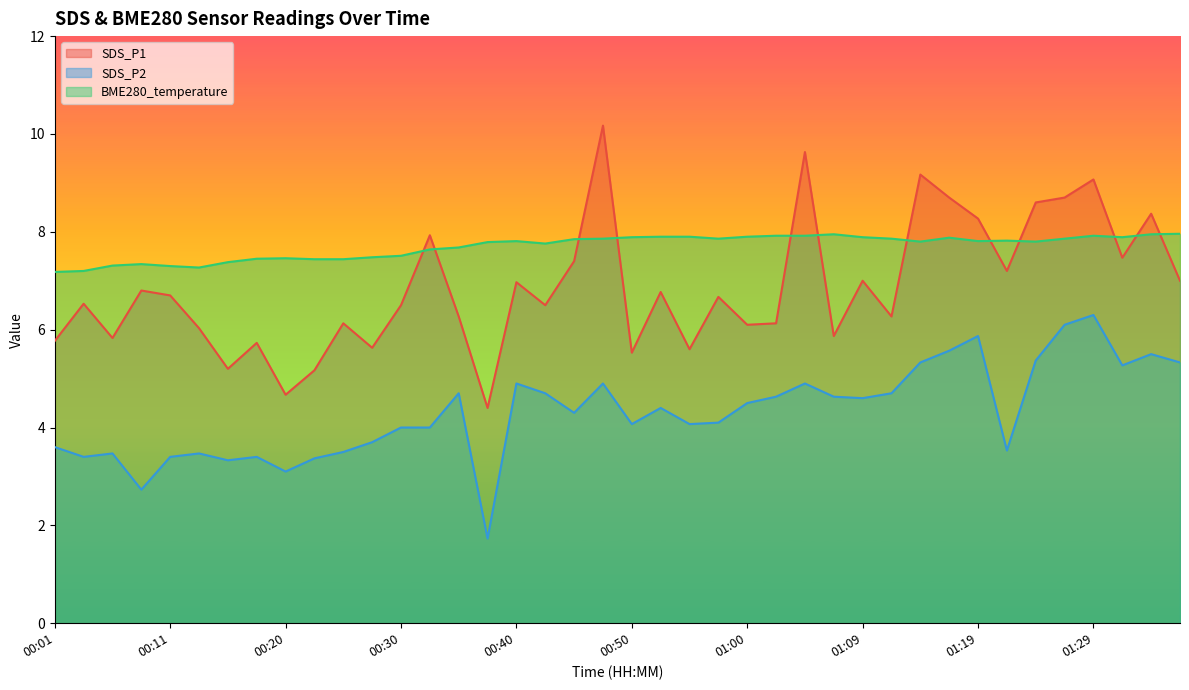

How many intersections are there between SDS_P1 and BME280_temperature?

12